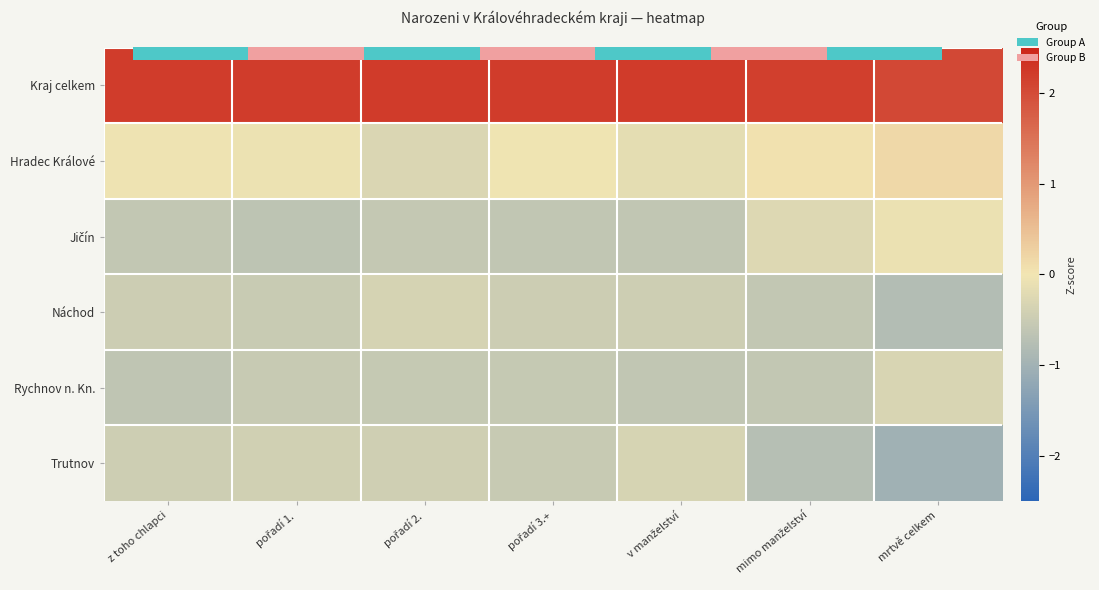

At which category does the chart reach its peak across all series?

pořadí 2.